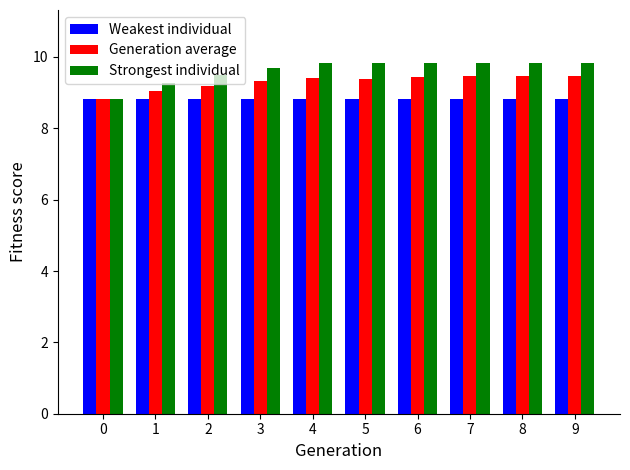

What is the value of the Generation average bar at the 4th from the left?

9.3